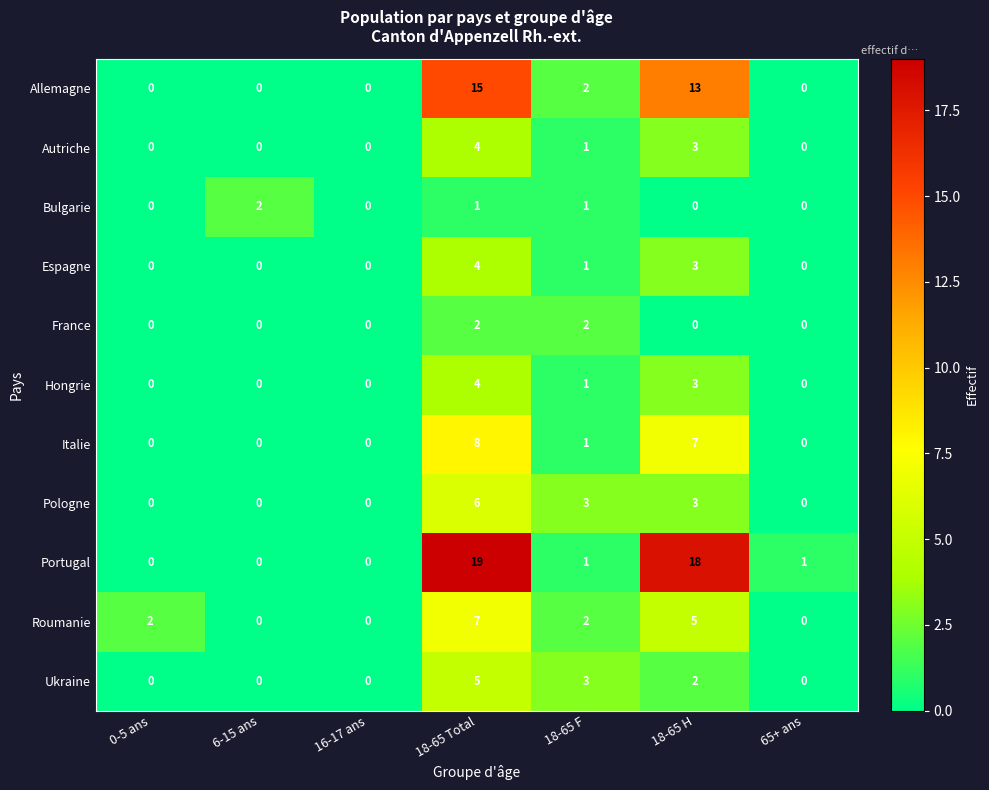

Count the number of data series in this chart.

11